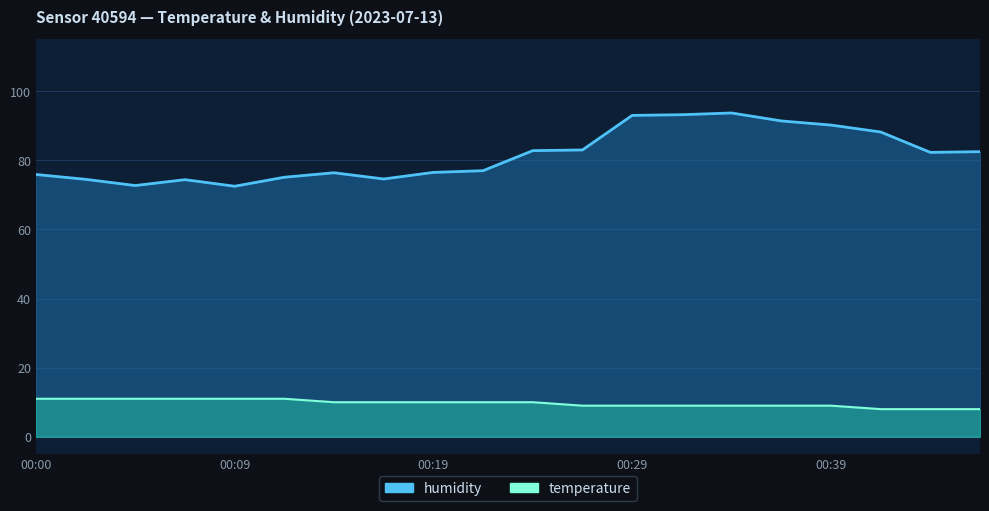

Reading right to left, extract all data points from this chart.

temperature: 8.0	8.0	8.0	9.0	9.0	9.0	9.0	9.0	9.0	10.0	10.0	10.0	10.0	10.0	11.0	11.0	11.0	11.0	11.0	11.0
humidity: 82.5	82.3	88.2	90.2	91.4	93.7	93.2	93.0	83.0	82.8	77.0	76.5	74.6	76.4	75.1	72.5	74.4	72.7	74.5	75.9